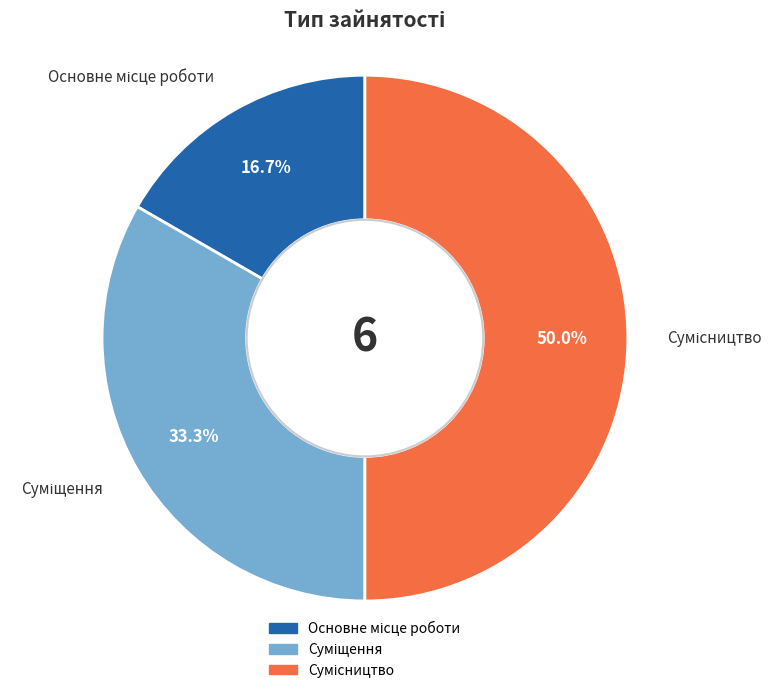

Combined, do Суміщення and Основне місце роботи account for over 50%?

No